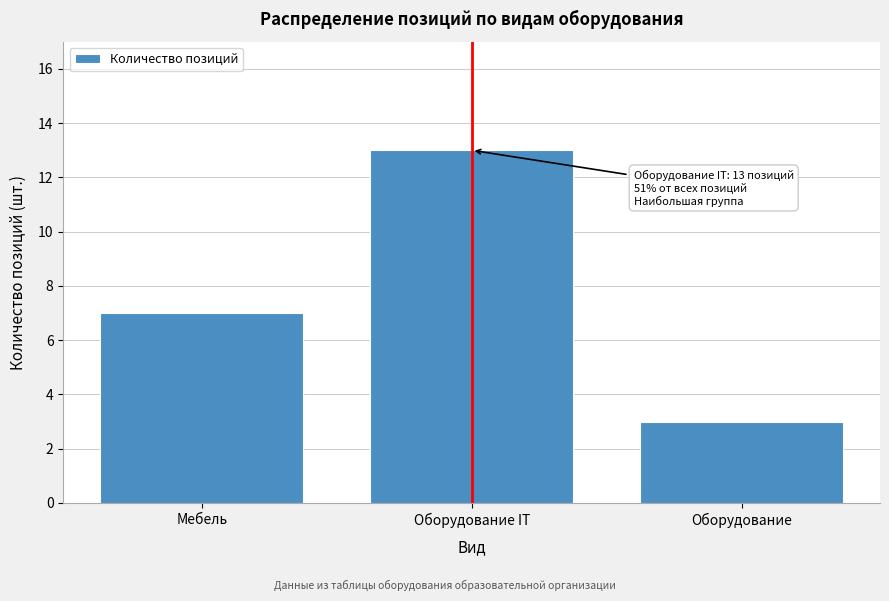

Reading right to left, extract all data points from this chart.

Оборудование=3	Оборудование IT=13	Мебель=7